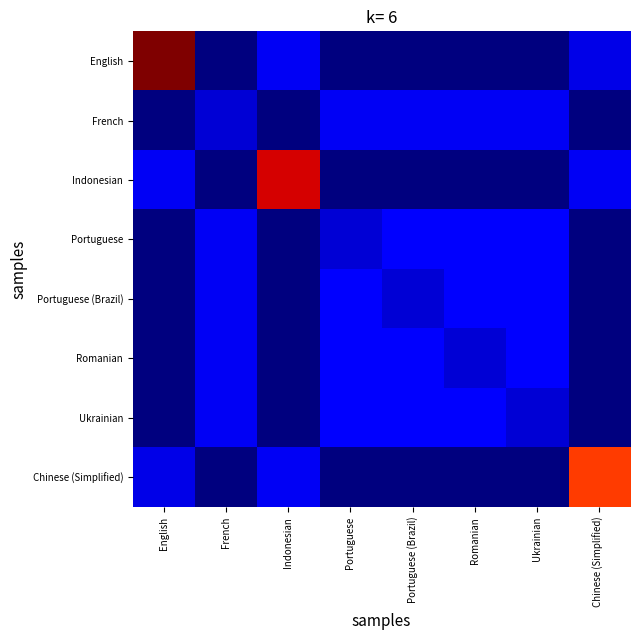

How many data points does each series have?

8